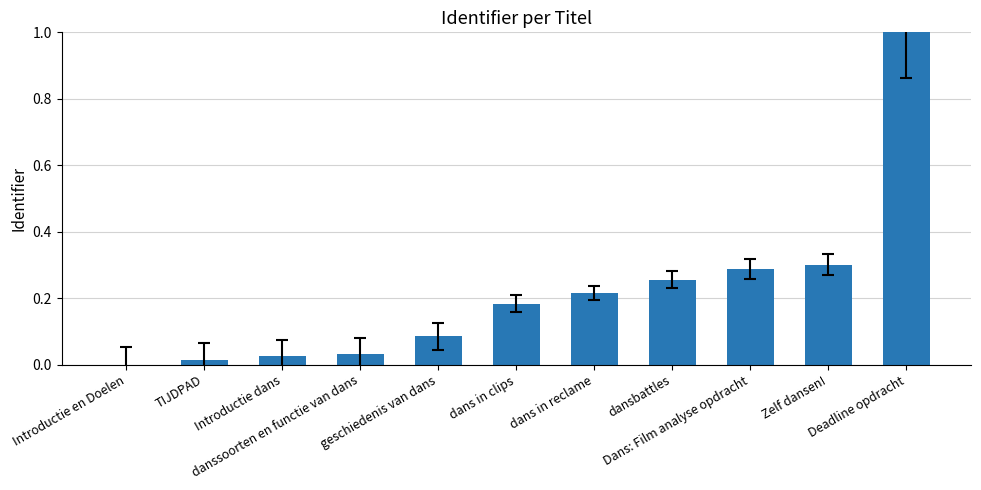

What is the sum of all values?

2.4